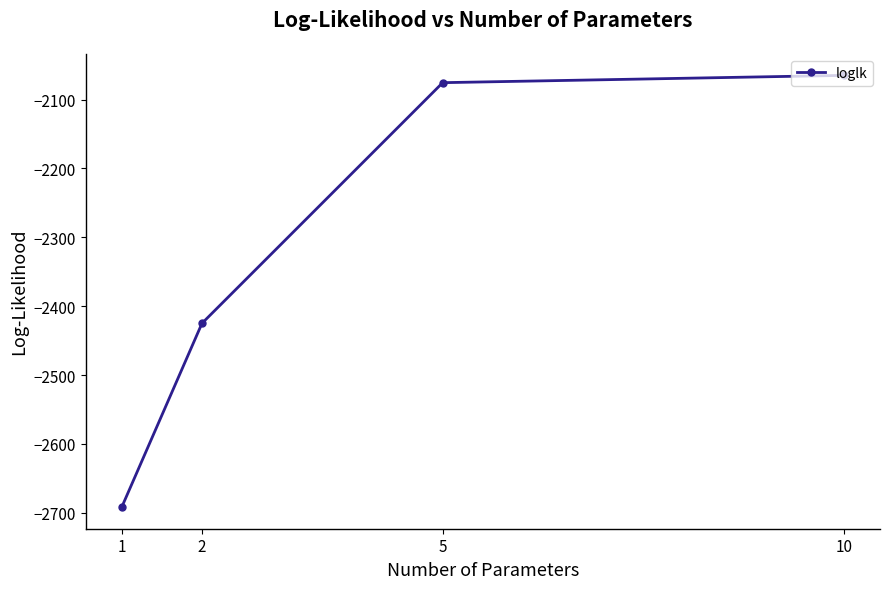

Reading right to left, transcribe all the data shown in this chart.

-2064.8	-2075.4	-2424.8	-2691.7